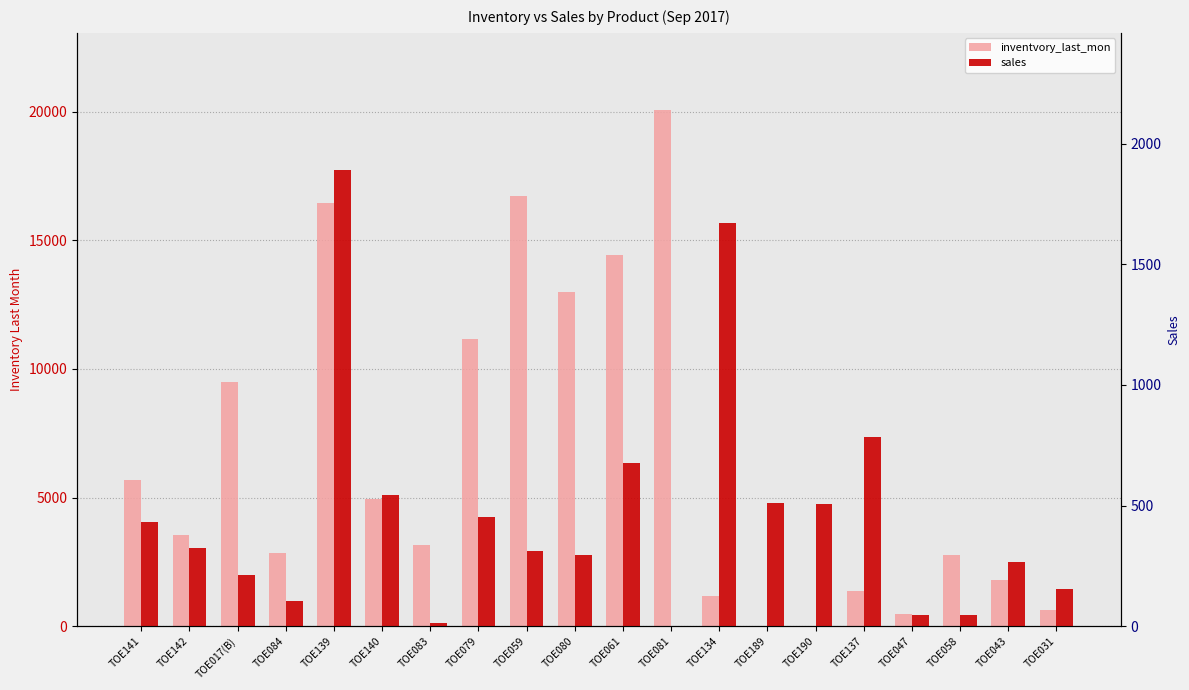

What are all the series names shown in the legend?

inventvory_last_mon, sales